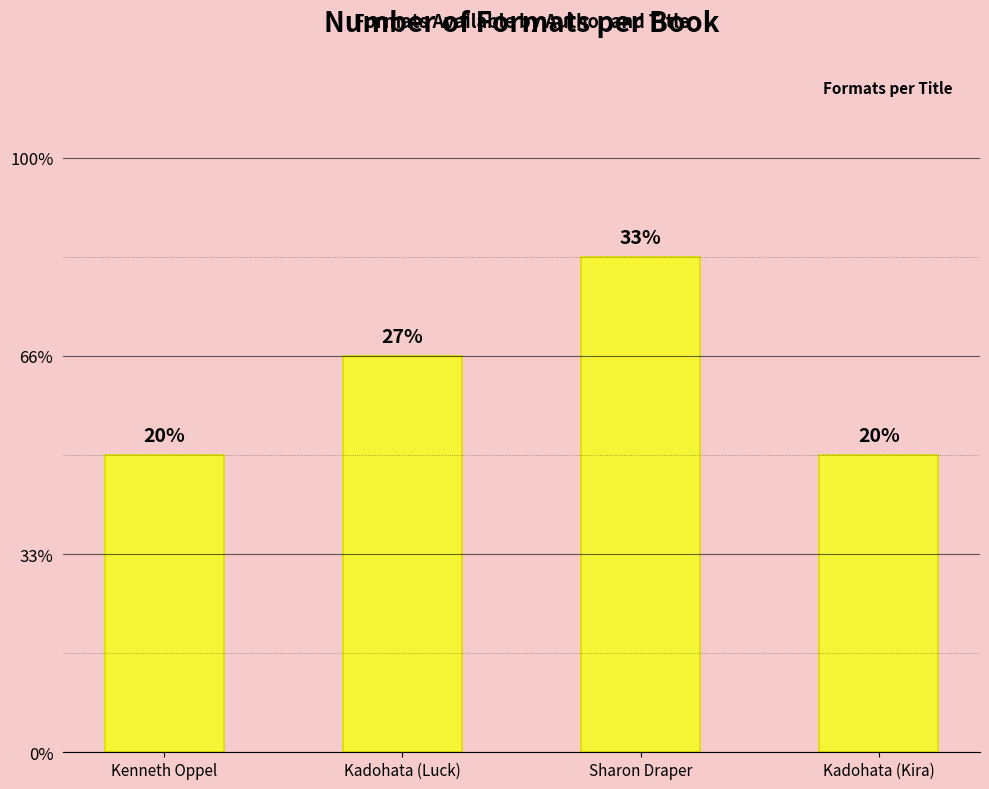

Are the bars horizontal?

No